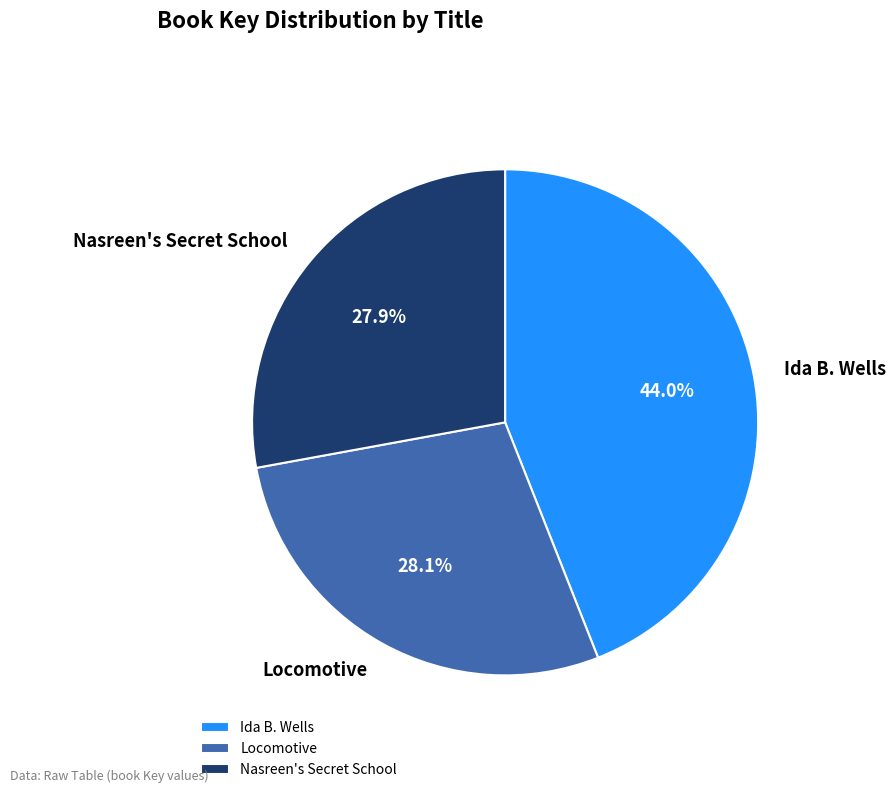

Do Nasreen's Secret School and Locomotive together represent more than half of the pie?

Yes